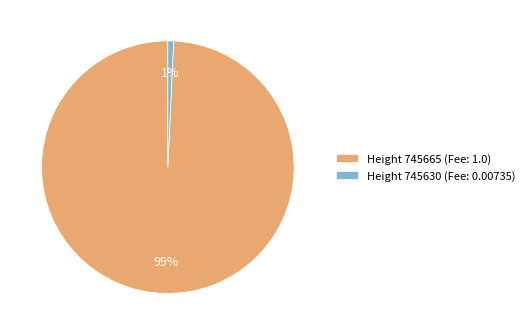

Is it true that Height 745665 (Fee: 1.0) is 99% of the pie?

True